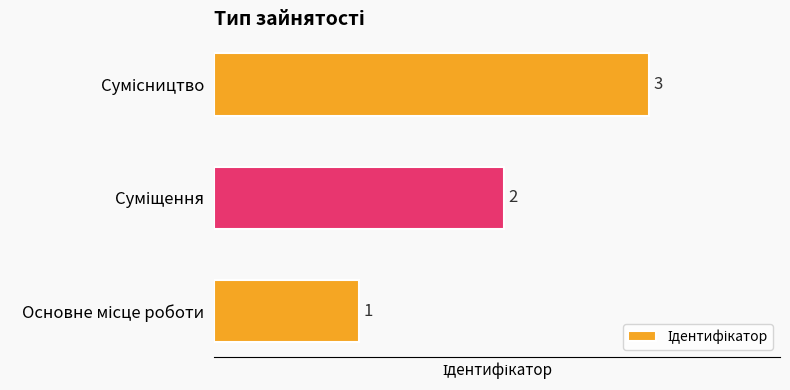

What is the greatest value displayed?

3